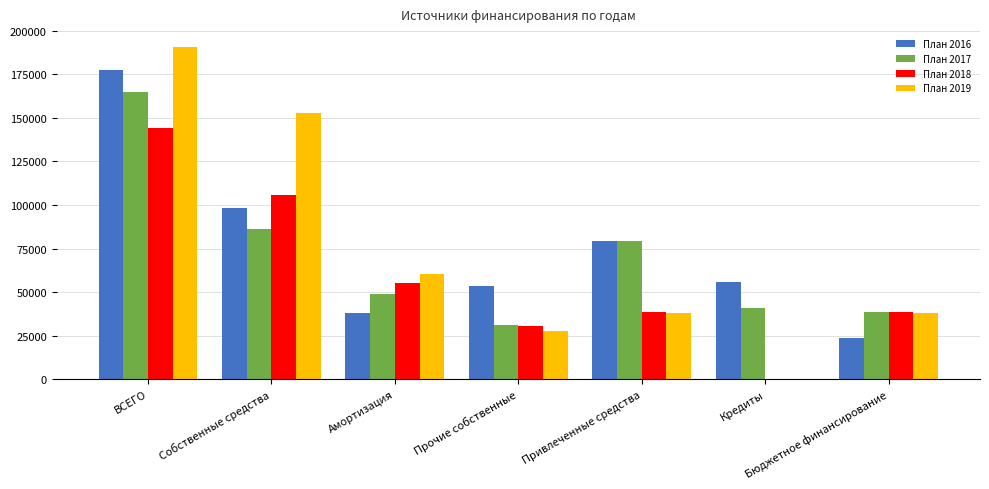

Is the value of План 2018 at Собственные средства greater than the value of План 2016 at Собственные средства?

Yes